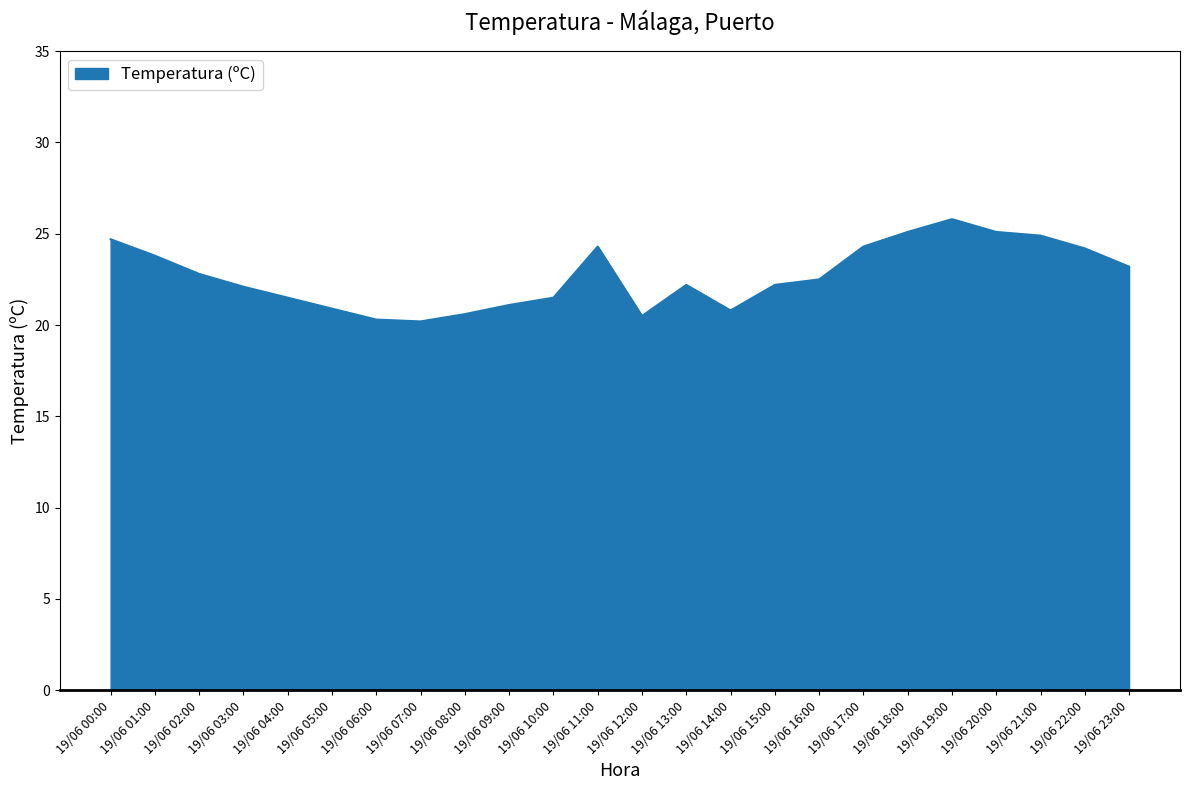

What is the difference between the second highest and second lowest values?

4.8